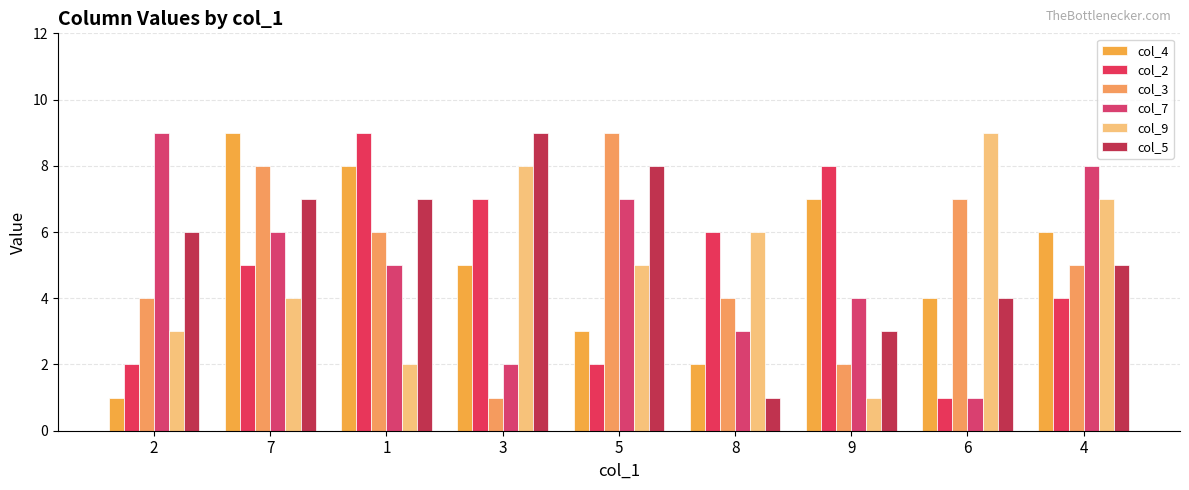

Between 2 and 8, which series saw the biggest shift?

col_7